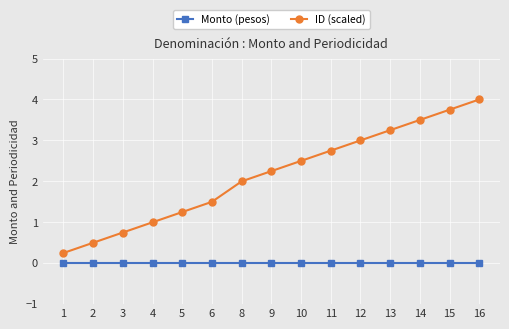

What is the spread (max minus min) of values at 8?

2.0